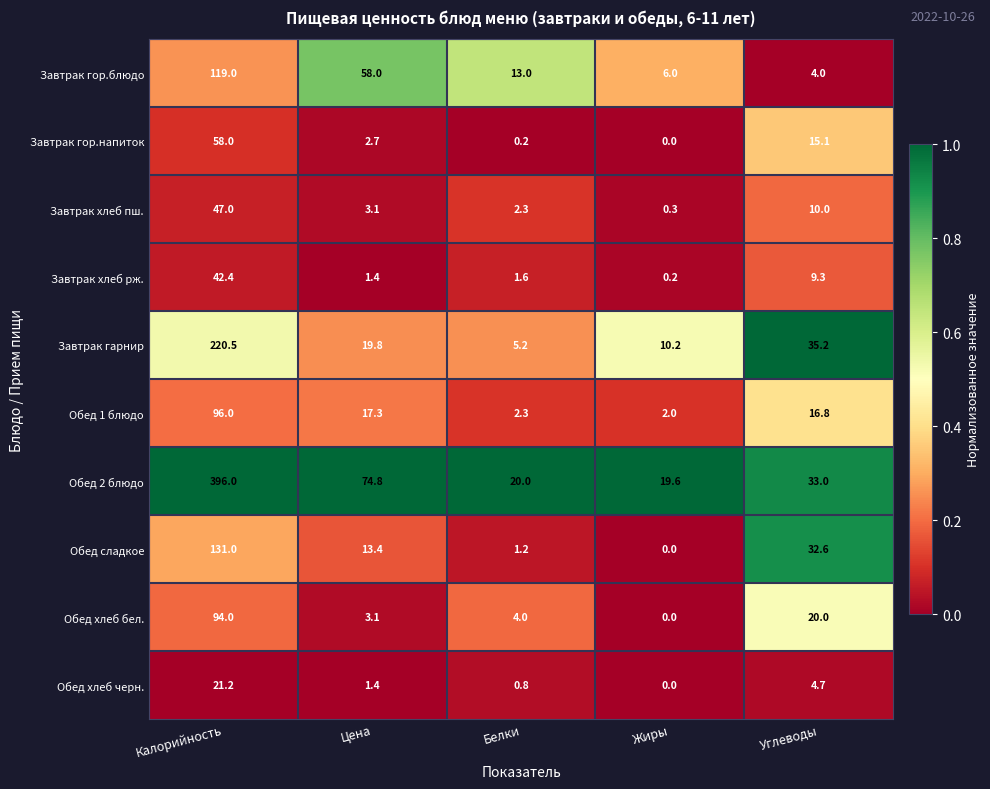

What is the greatest value displayed?

396.0